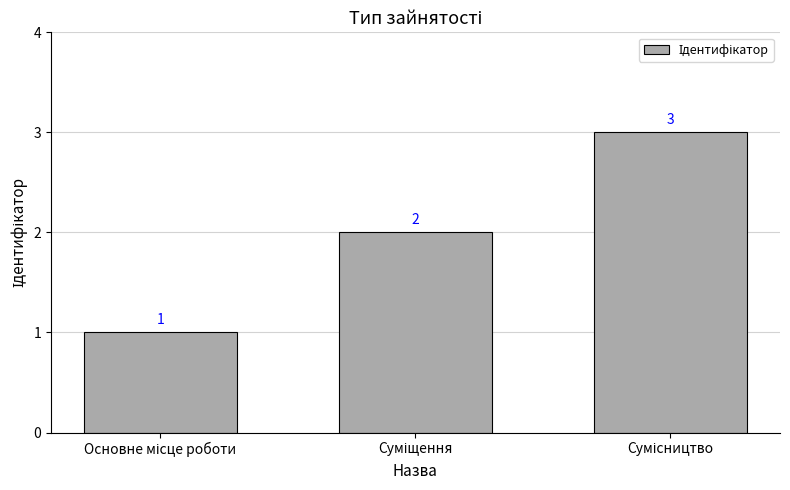

What is the sum of all values?

6